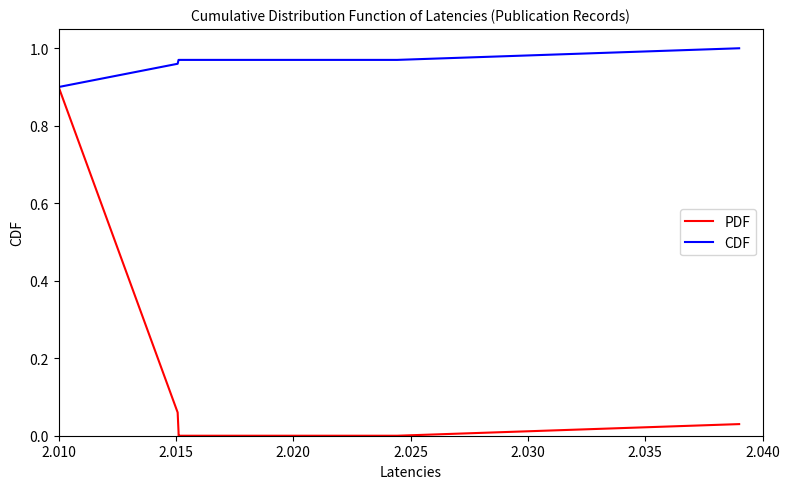

Which series has the widest spread of values?

PDF